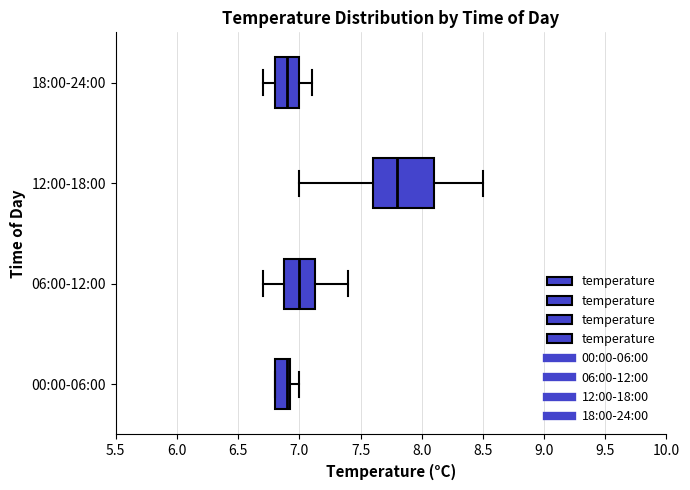

Which box's median line is the furthest to the right?

12:00-18:00